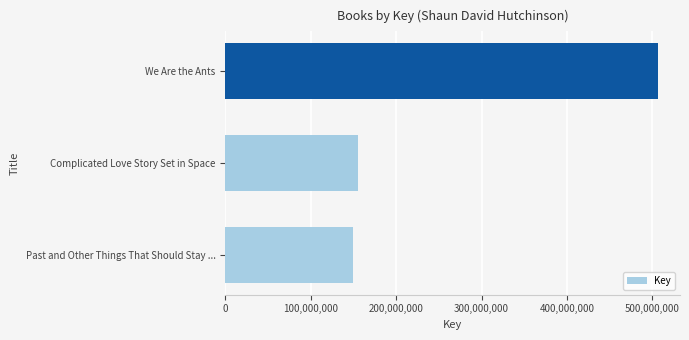

Are the bars horizontal?

Yes